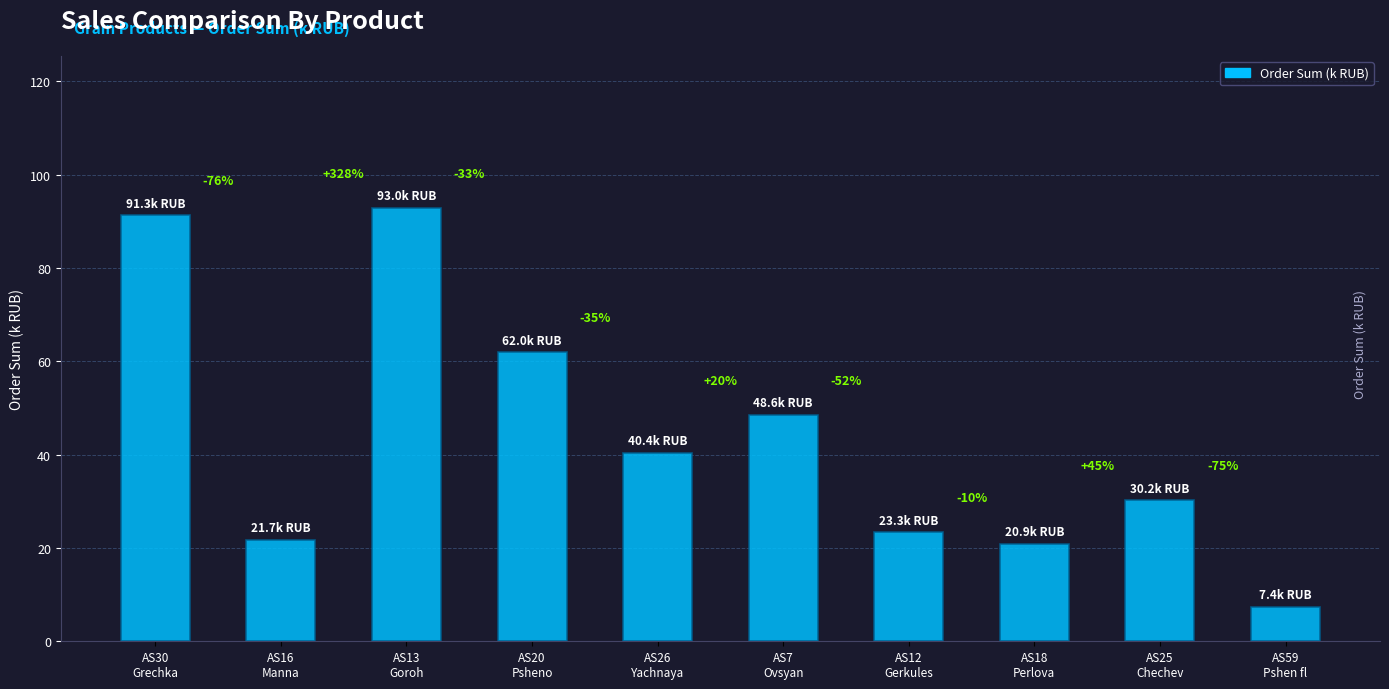

The chart shows a value of 144.6 at AS30
Grechka. True or false?

False